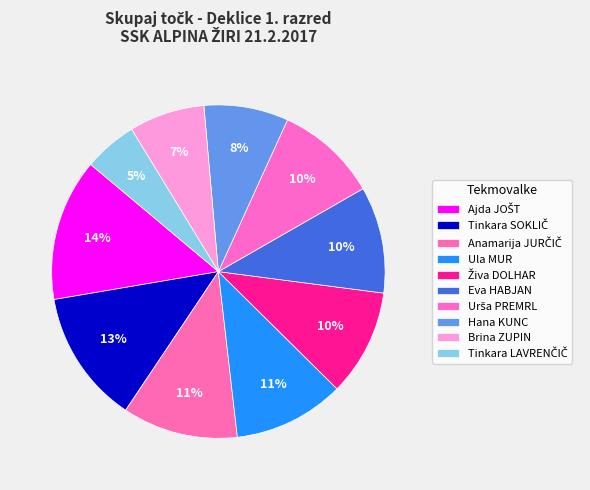

Combined, do Urša PREMRL and Tinkara SOKLIČ account for over 50%?

No